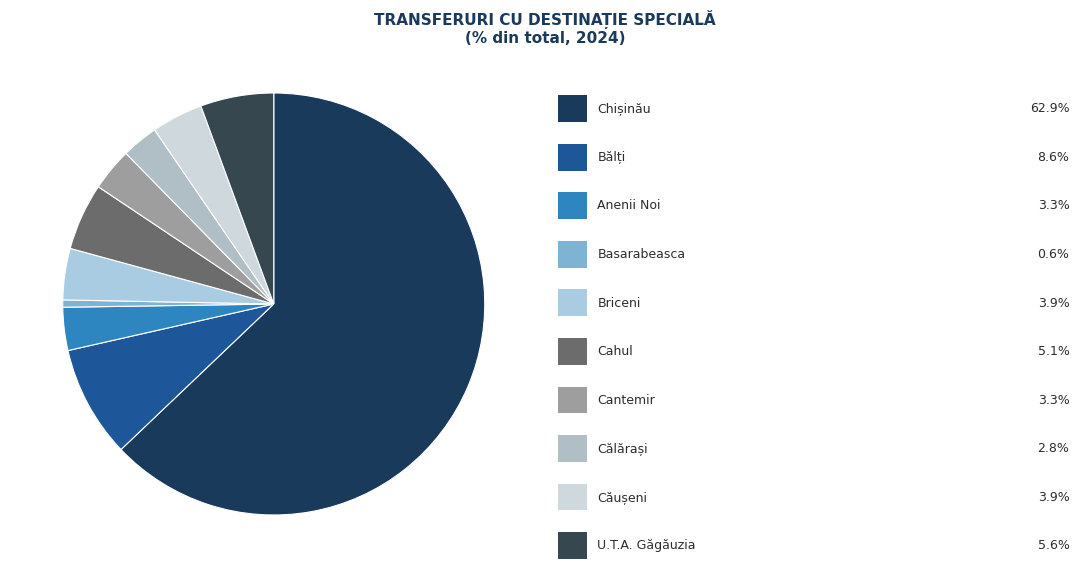

How many segments does this pie chart have?

10